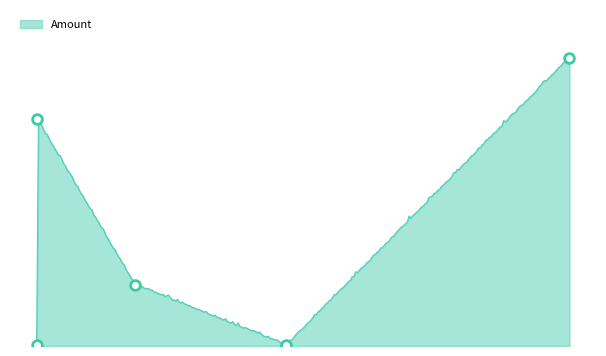

What is the value of the 4th point from the left?

2.0